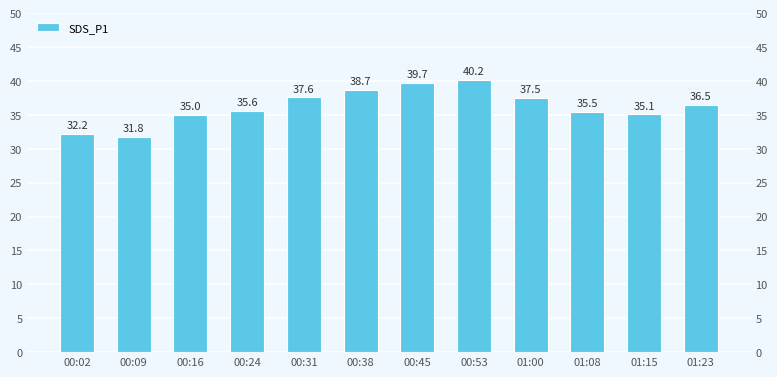

What is the change in value from 00:45 to 01:00?

-2.2